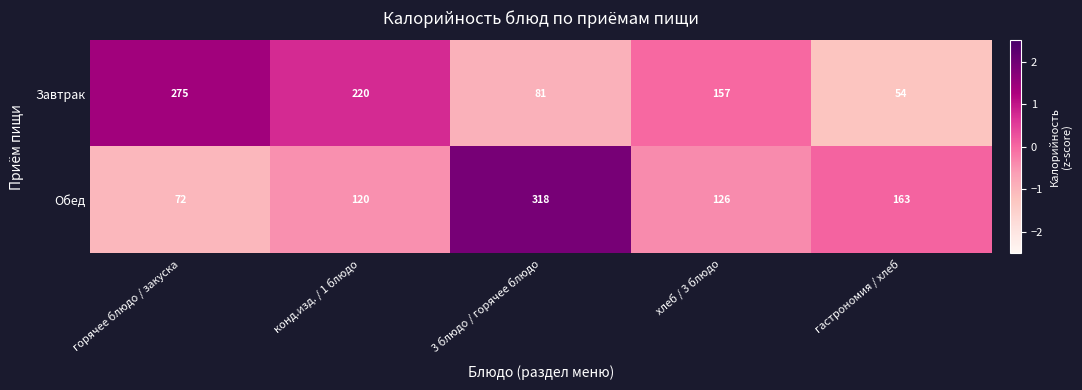

How many distinct data groups are displayed?

2